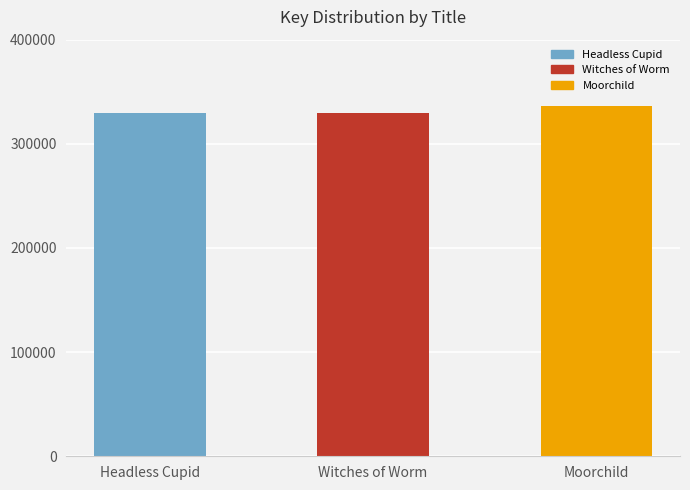

What is the change in value from Witches of Worm to Moorchild?

+6419